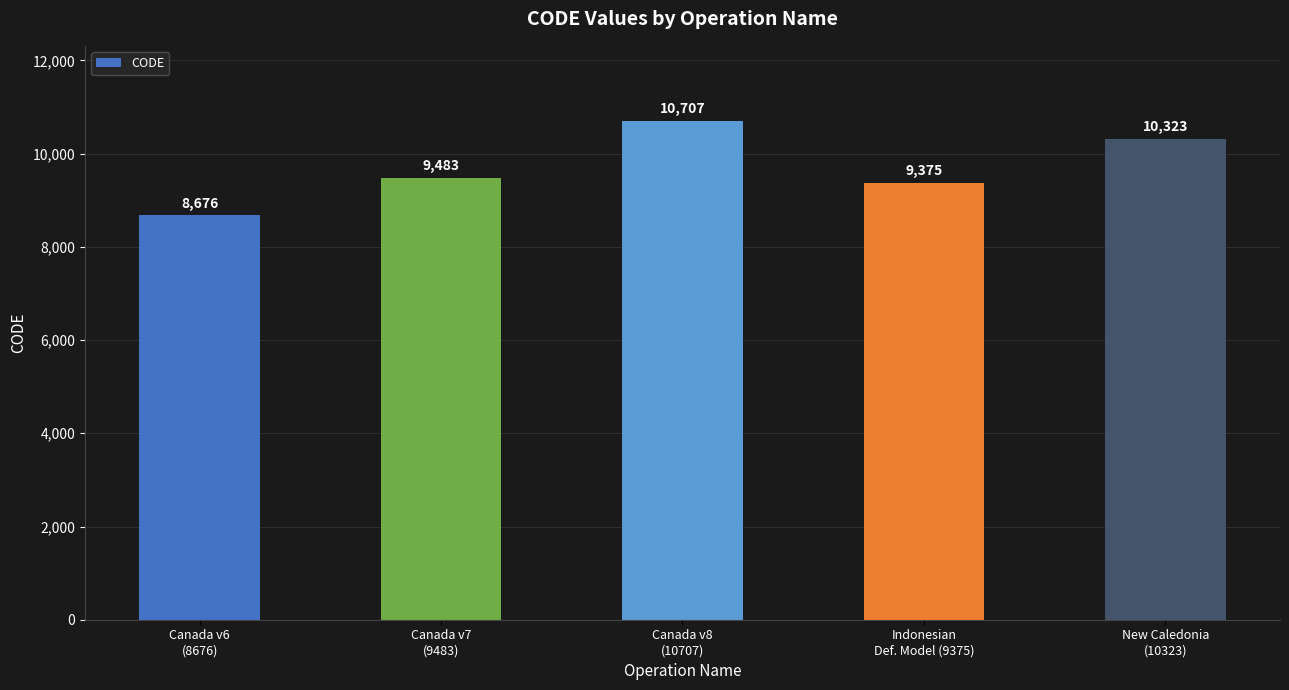

The value at Canada v8
(10707) is 10707. True or false?

True